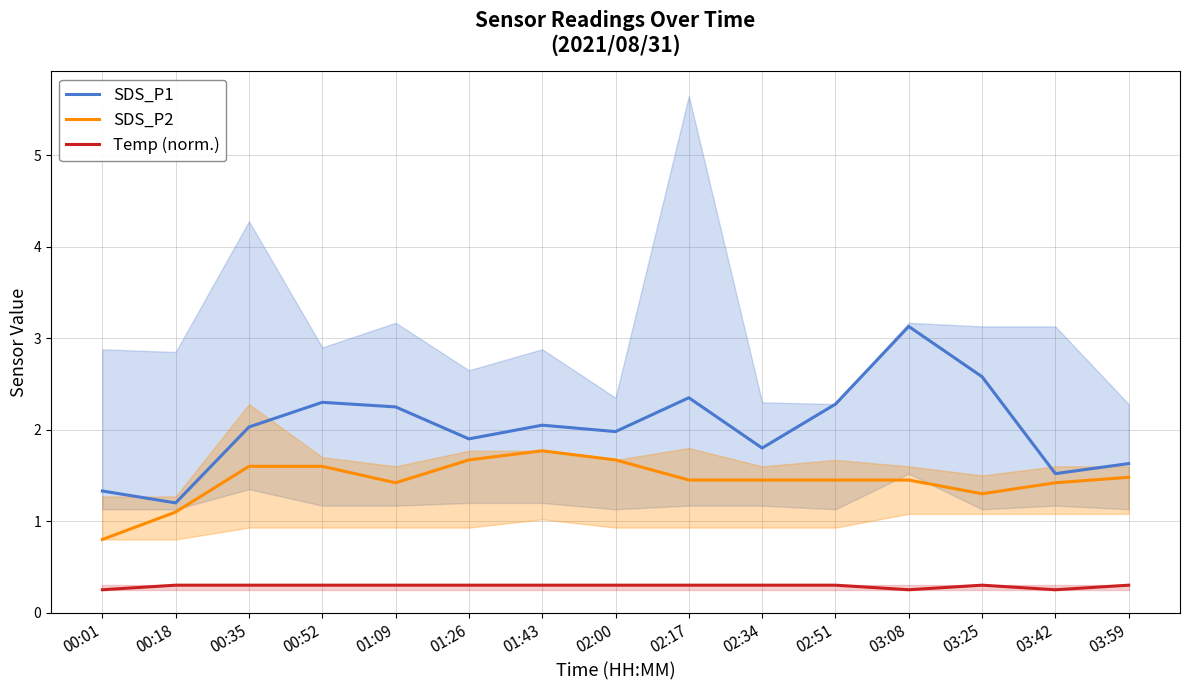

In SDS_P2, how many points are lower than both neighbors (excluding endpoints)?

2